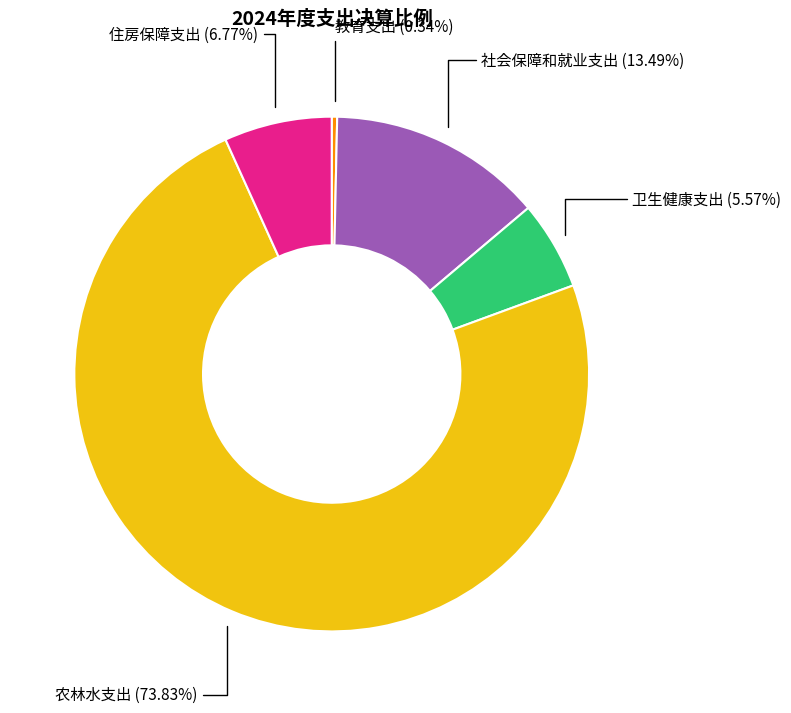

Is there any slice that represents more than half of the pie?

Yes